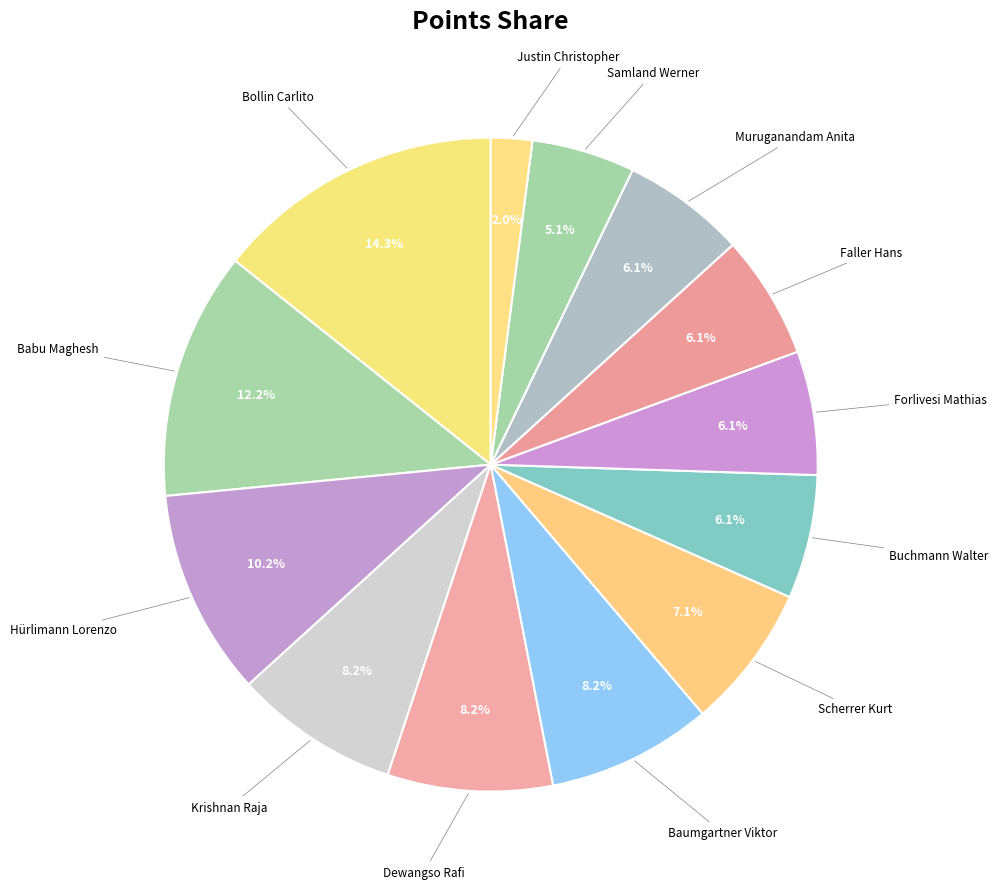

How many slices are in this pie chart?

13